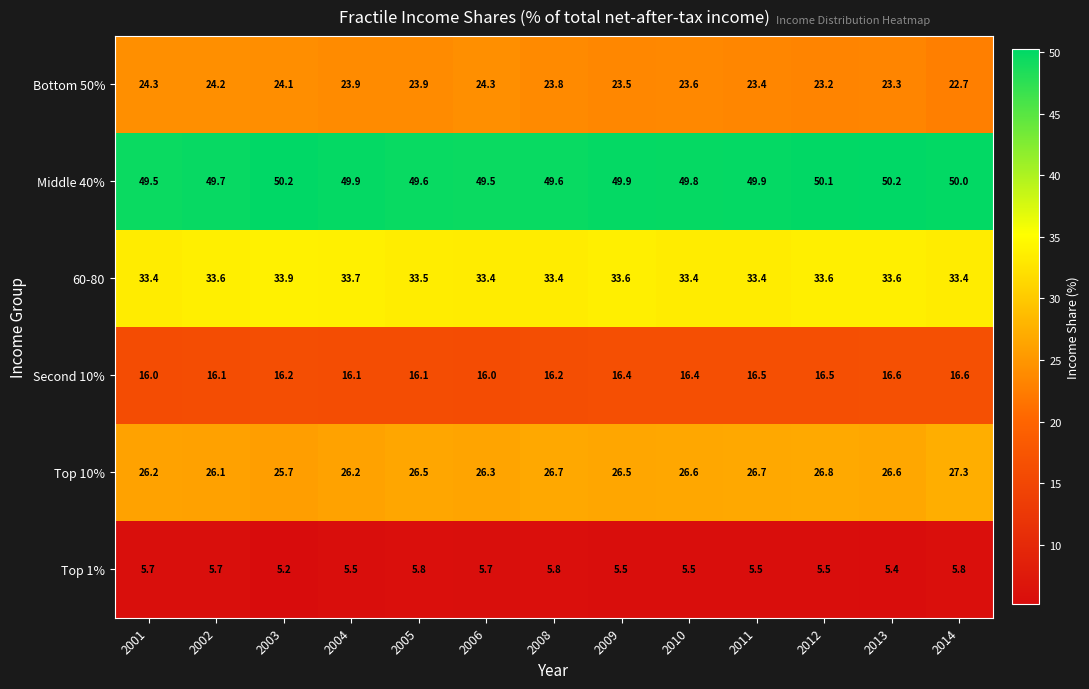

Rank the series at 2003 from lowest to highest value.

Top 1%, Second 10%, Bottom 50%, Top 10%, 60-80, Middle 40%